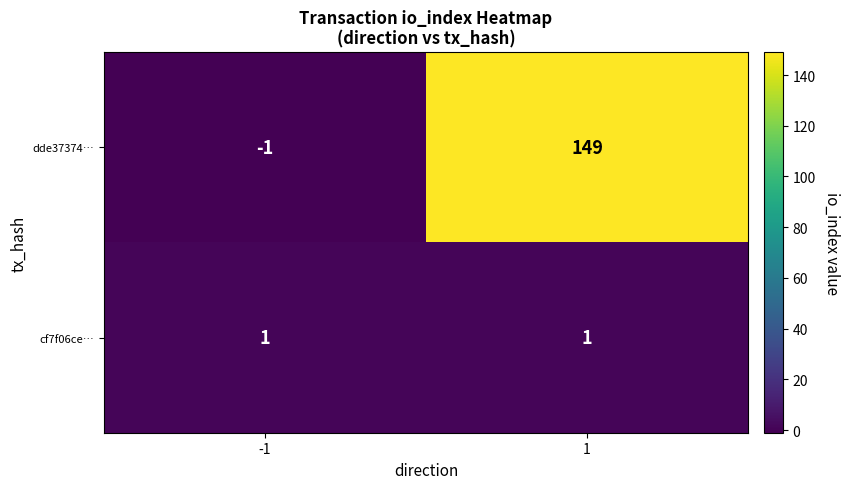

What is the difference between the dde37374… values at -1 and 1?

150